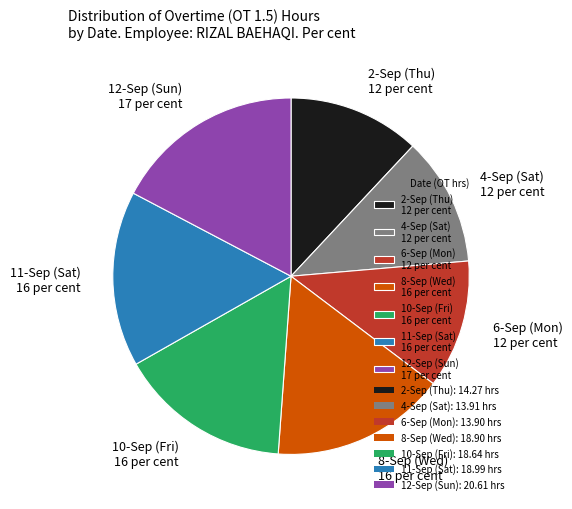

Combined, do 11-Sep (Sat) 16 per cent and 10-Sep (Fri) 16 per cent account for over 50%?

No